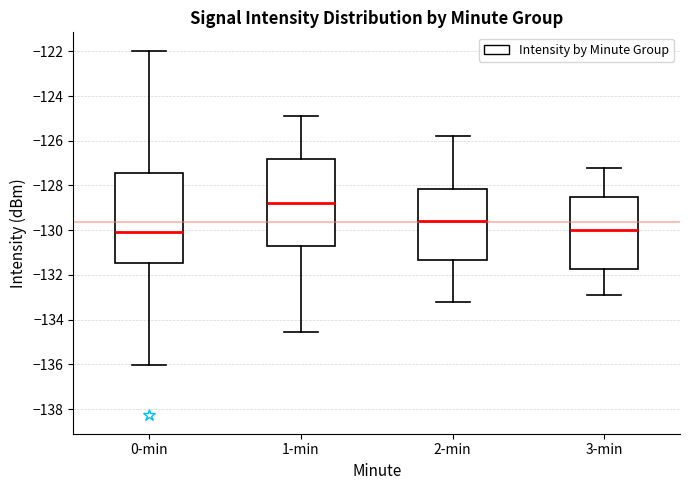

Reading left to right, transcribe this box plot: for each box, give where its median line is, the range the box spans, and where its two whiskers end, as read against the y-axis. The values are not printed on the chart, so give them approximately, as read against the axis.

0-min: median -130.0, box -131.4 to -127.4, whiskers -136.0 to -122.0
1-min: median -128.8, box -130.6 to -126.8, whiskers -134.6 to -124.8
2-min: median -129.6, box -131.4 to -128.2, whiskers -133.2 to -125.8
3-min: median -130.0, box -131.8 to -128.6, whiskers -132.8 to -127.2